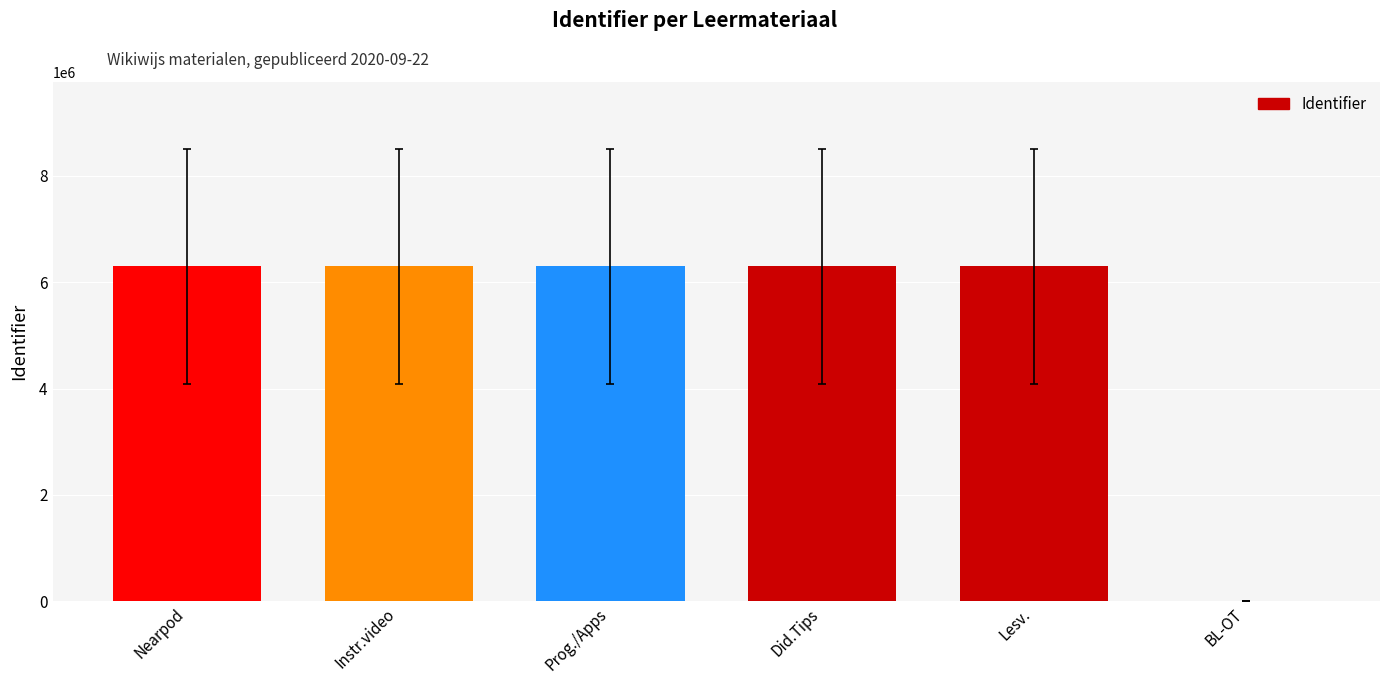

Between Instr.video and BL-OT, which is larger?

Instr.video